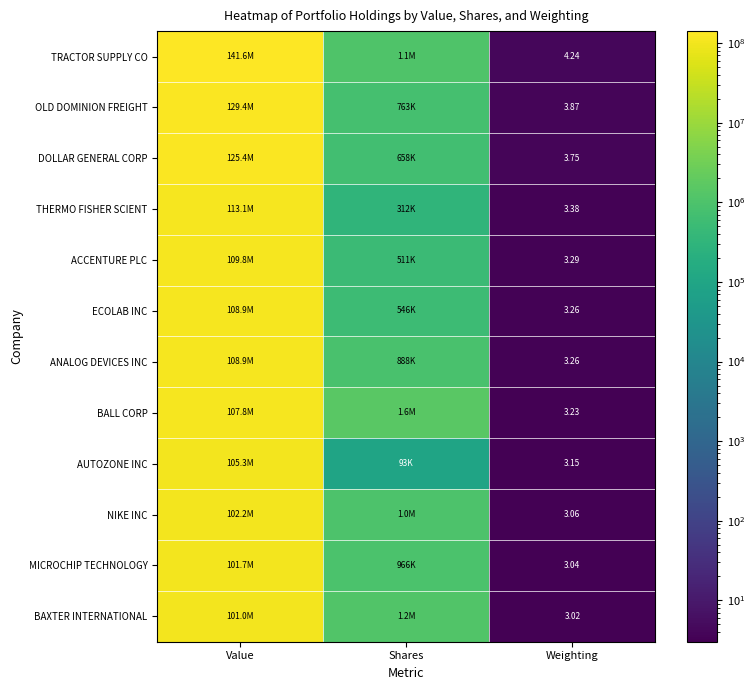

How many values in the ANALOG DEVICES INC series are below 887854?

1